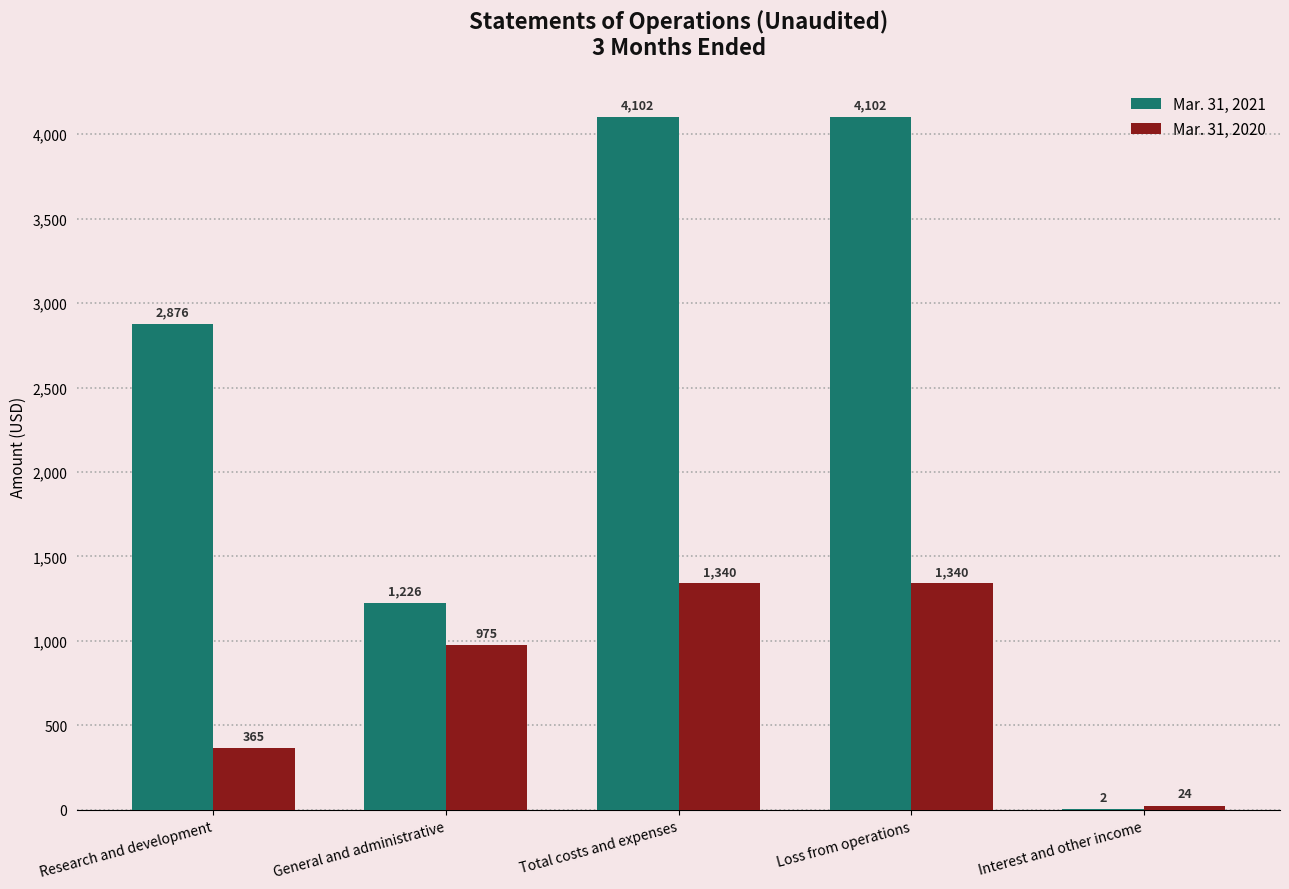

Is it true that Mar. 31, 2021 equals 5451 at Total costs and expenses?

False